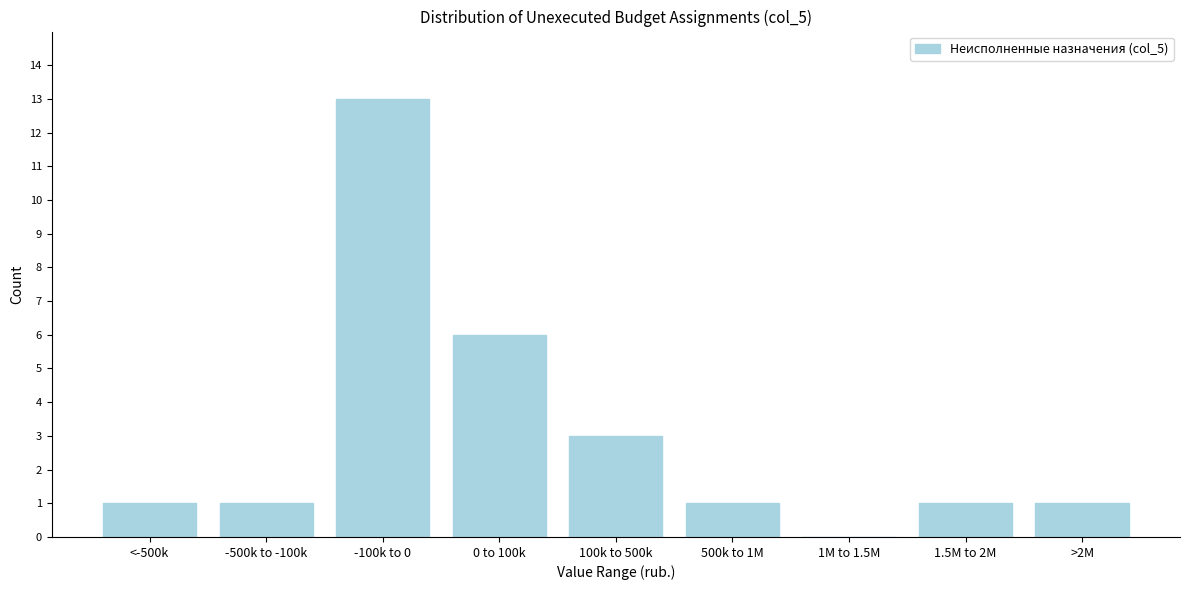

Reading right to left, extract all data points from this chart.

>2M=1	1.5M to 2M=1	1M to 1.5M=0	500k to 1M=1	100k to 500k=3	0 to 100k=6	-100k to 0=13	-500k to -100k=1	<-500k=1